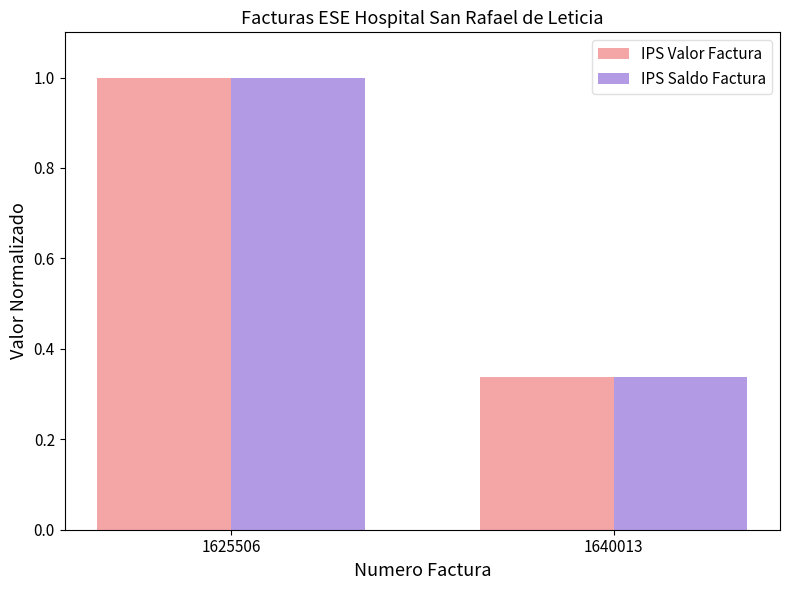

How many bars are there in each group?

2